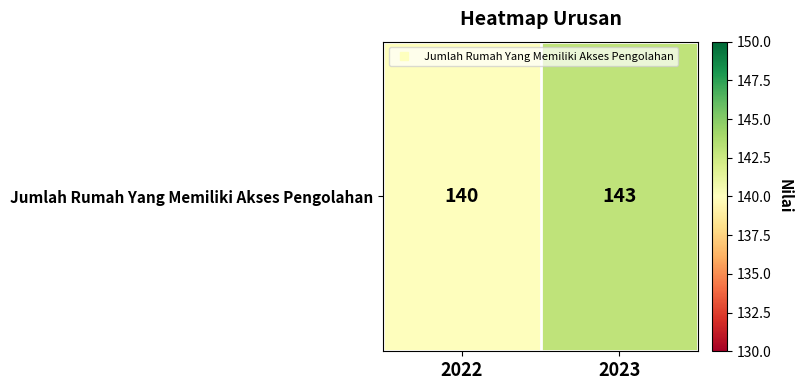

Is it true that the value at 2022 is 140?

True